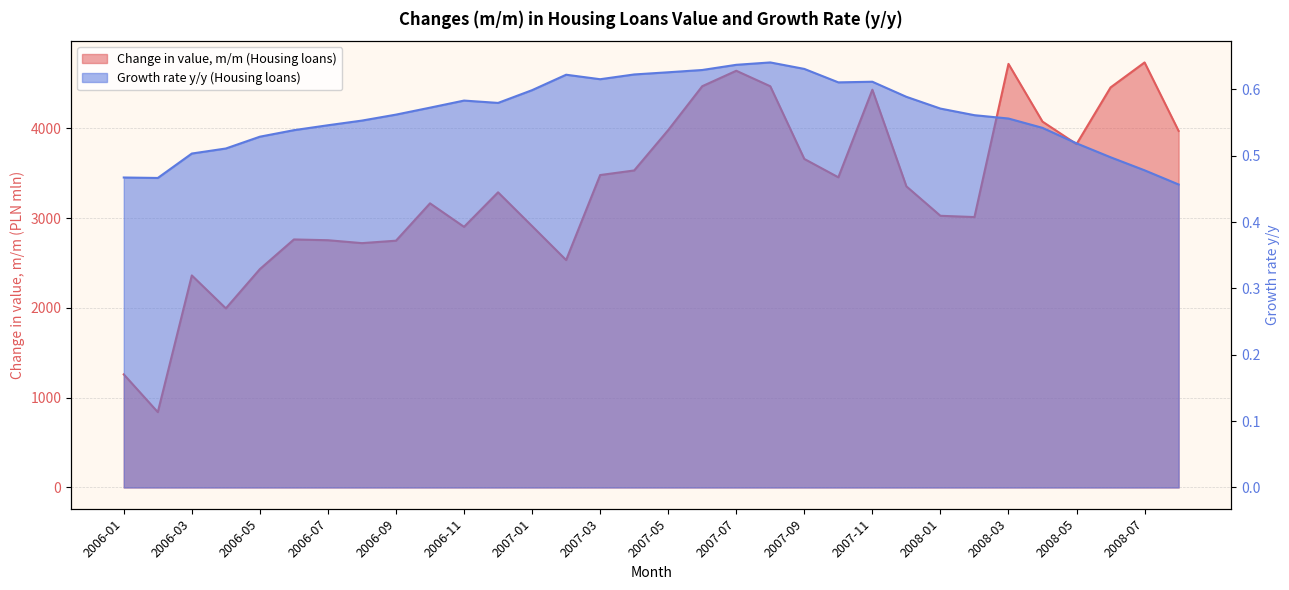

What is the highest value of the Change in value, m/m (Housing loans) series?

4733.0